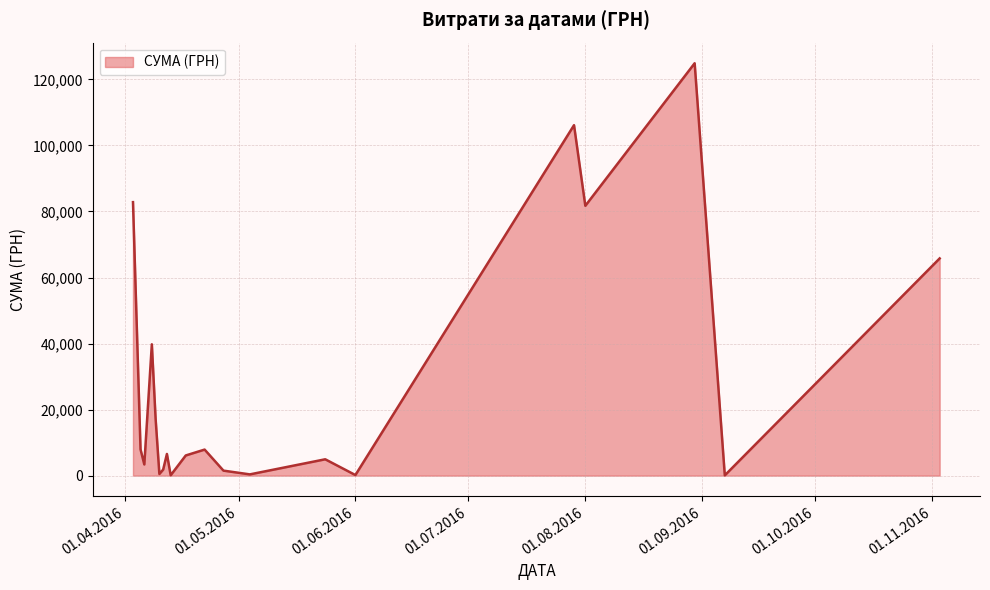

What is the difference between the maximum and minimum values?

124820.3